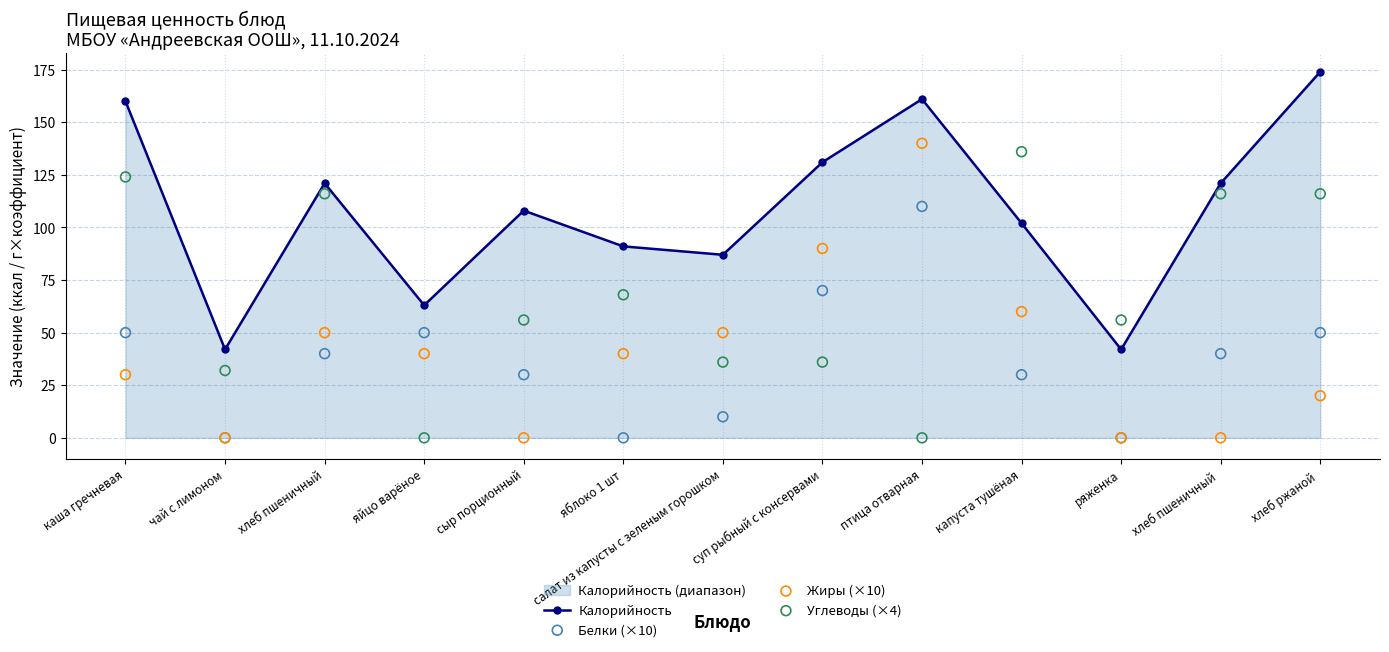

Which series reaches the minimum Y coordinate?

Белки (×10)